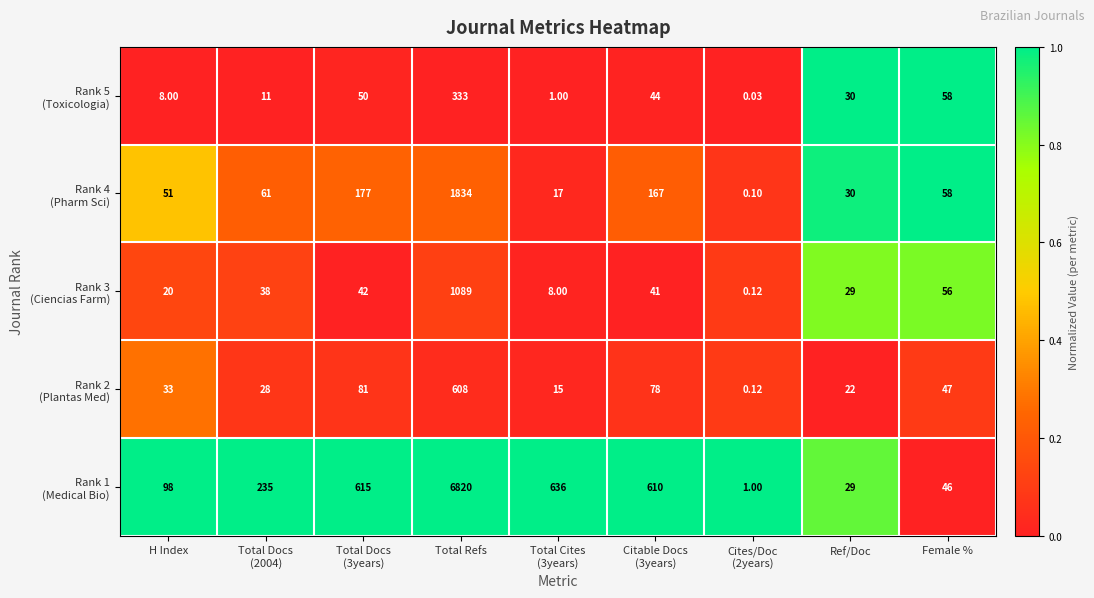

At which category is the sum across all series the highest?

Total Refs